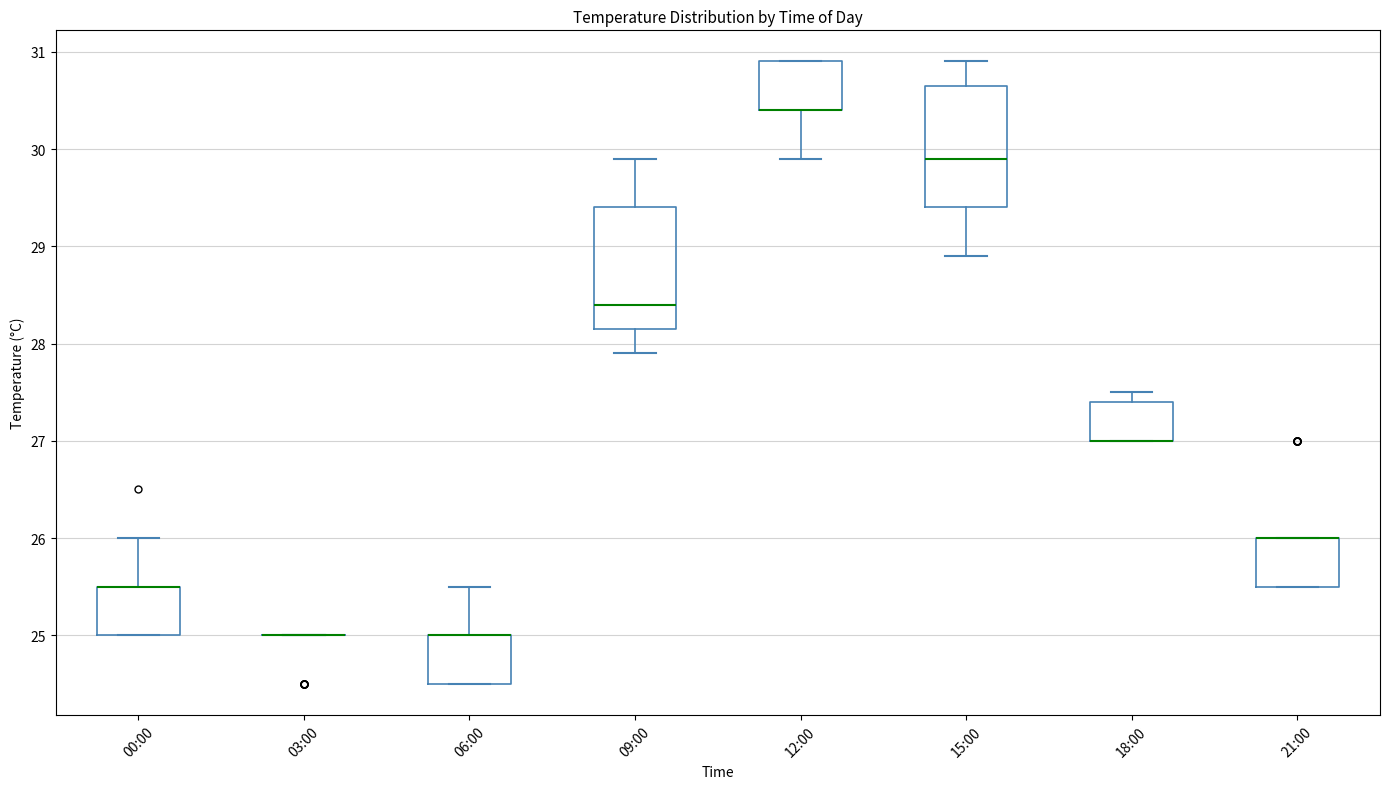

Reading left to right, read every box against the y-axis: the position of its median line, the range the box covers, and the ends of its whiskers. The values are not printed on the chart, so give them approximately, as read against the axis.

00:00: median 25.5 (drawn on the box's upper edge), box 25.0 to 25.5, whiskers 25.0 to 26.0
03:00: box collapsed to a line at 25.0, whiskers 25.0 to 25.0
06:00: median 25.0 (drawn on the box's upper edge), box 24.5 to 25.0, whiskers 24.5 to 25.5
09:00: median 28.4, box 28.2 to 29.4, whiskers 27.9 to 29.9
12:00: median 30.4 (drawn on the box's lower edge), box 30.4 to 30.9, whiskers 29.9 to 30.9
15:00: median 29.9, box 29.4 to 30.7, whiskers 28.9 to 30.9
18:00: median 27.0 (drawn on the box's lower edge), box 27.0 to 27.4, whiskers 27.0 to 27.5
21:00: median 26.0 (drawn on the box's upper edge), box 25.5 to 26.0, whiskers 25.5 to 26.0